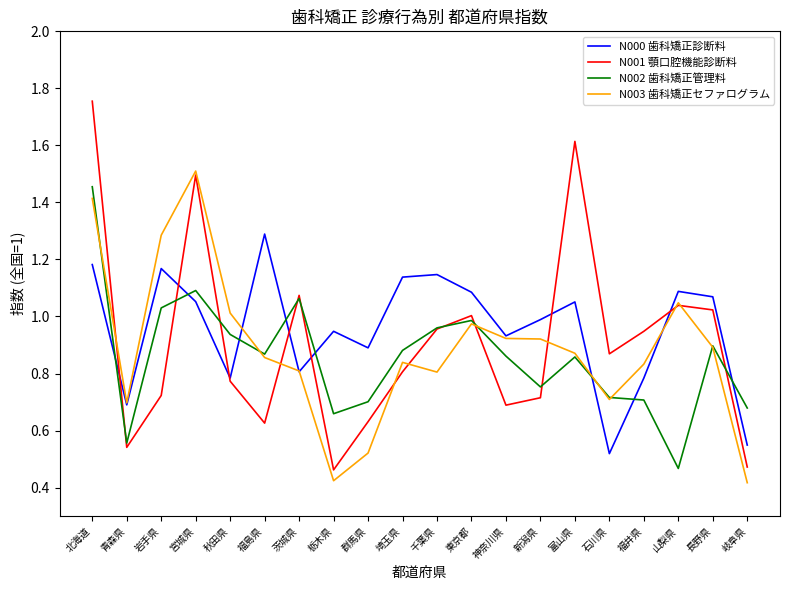

True or false: N002 歯科矯正管理料 has a value of 1.1 at 宮城県.

True